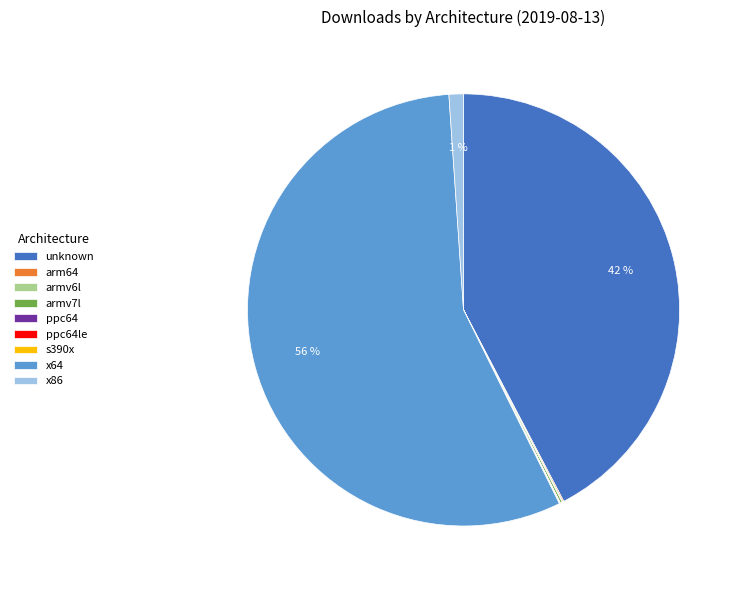

Which slice represents more than half of the pie?

x64